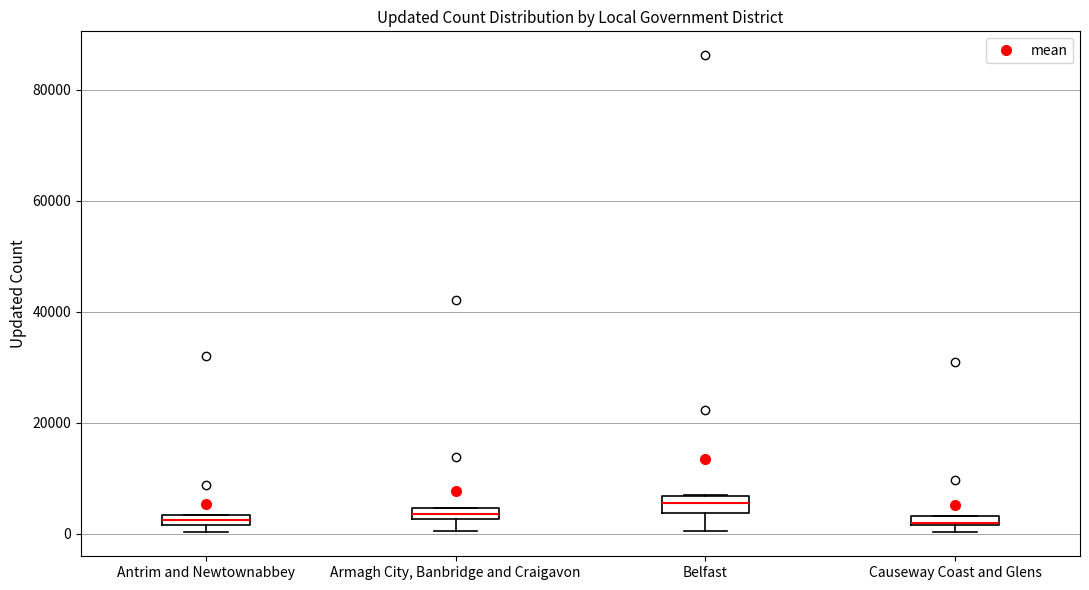

Where is the upper edge of the box for Armagh City, Banbridge and Craigavon on the y-axis? The values are not printed on the chart, so give them approximately, as read against the axis.

4000